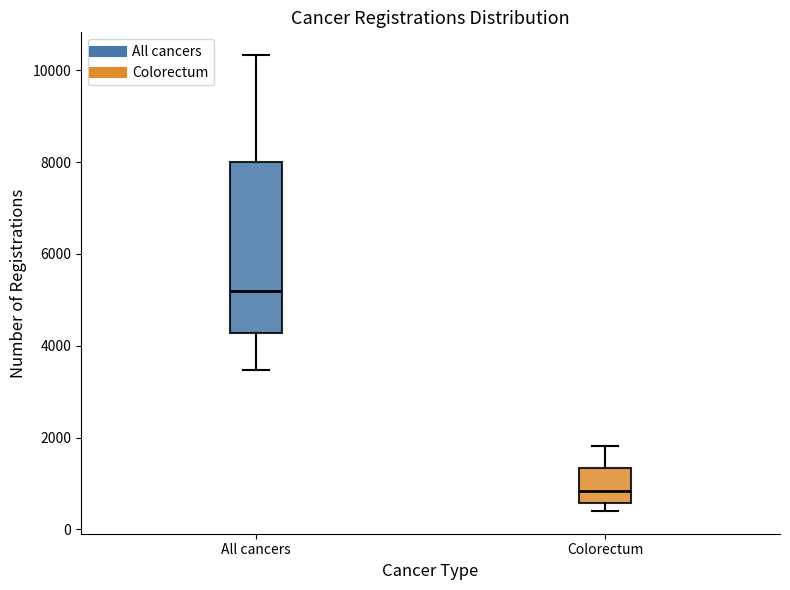

Comparing the boxes themselves (not the whiskers), which one is the tallest?

All cancers